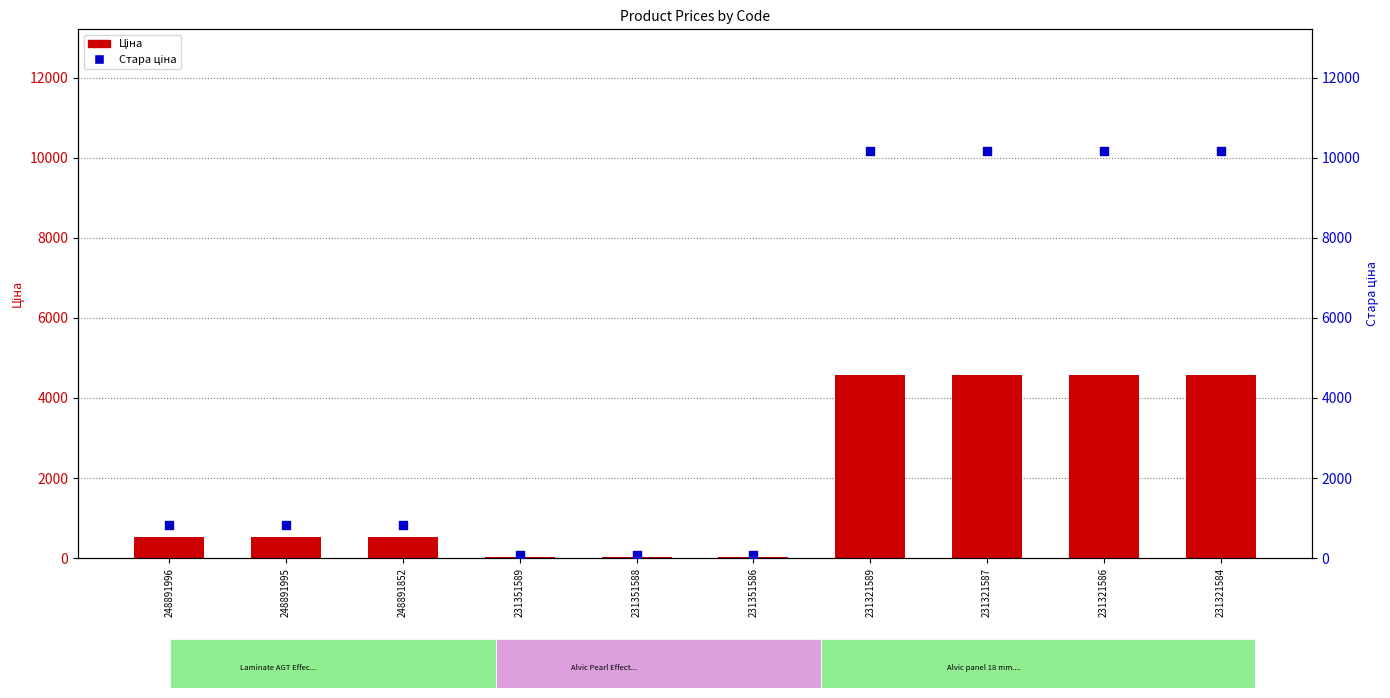

Which series has the widest spread of Y values?

Стара ціна